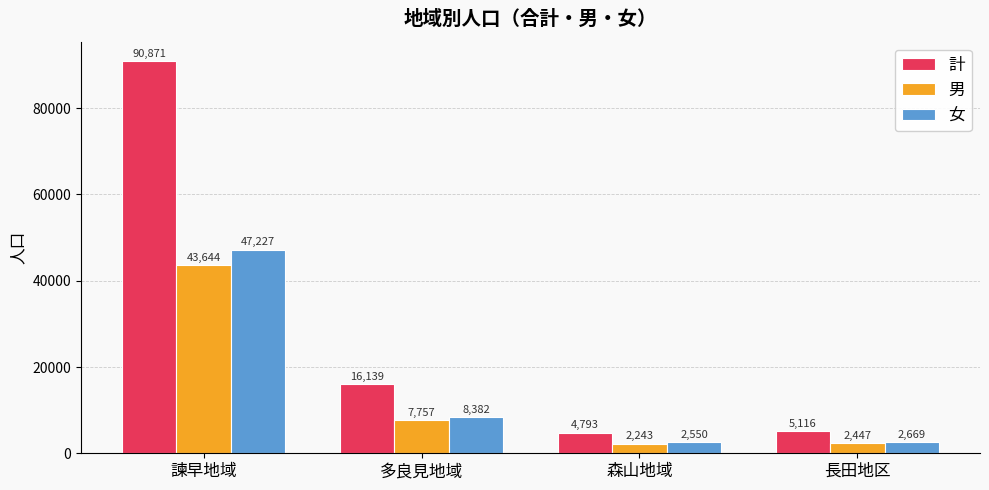

At which label does 計 reach its peak?

諫早地域